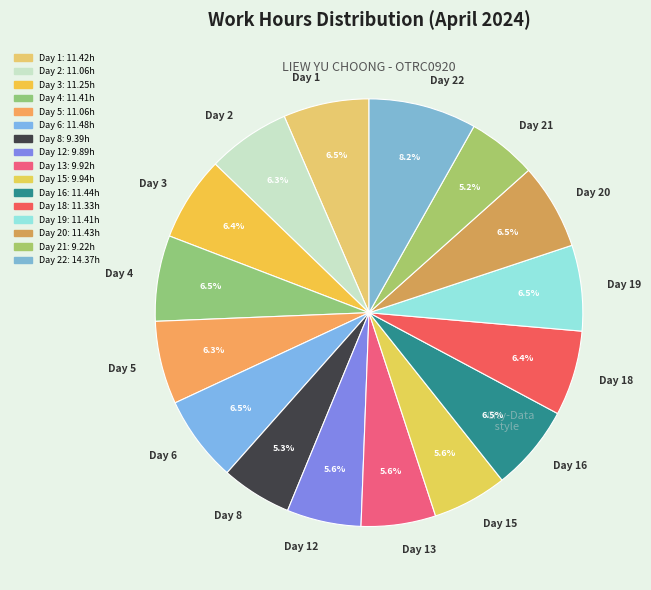

Is Day 4 the majority of the pie?

No